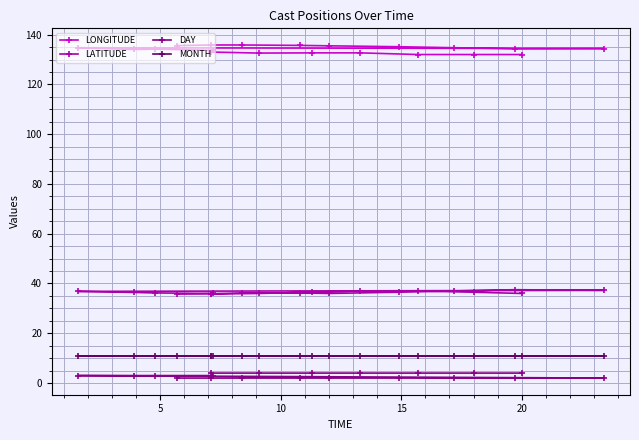

What are all the series names shown in the legend?

LONGITUDE, LATITUDE, DAY, MONTH